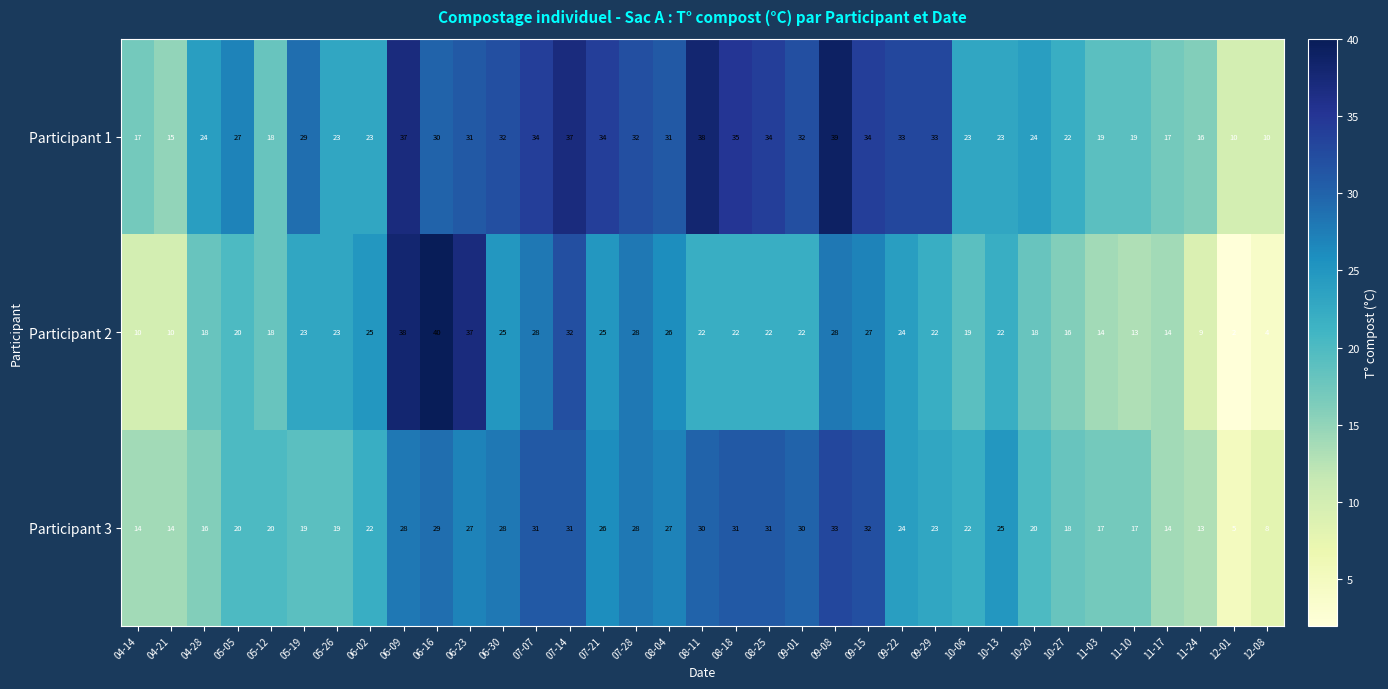

At which category is the sum across all series the highest?

06-09